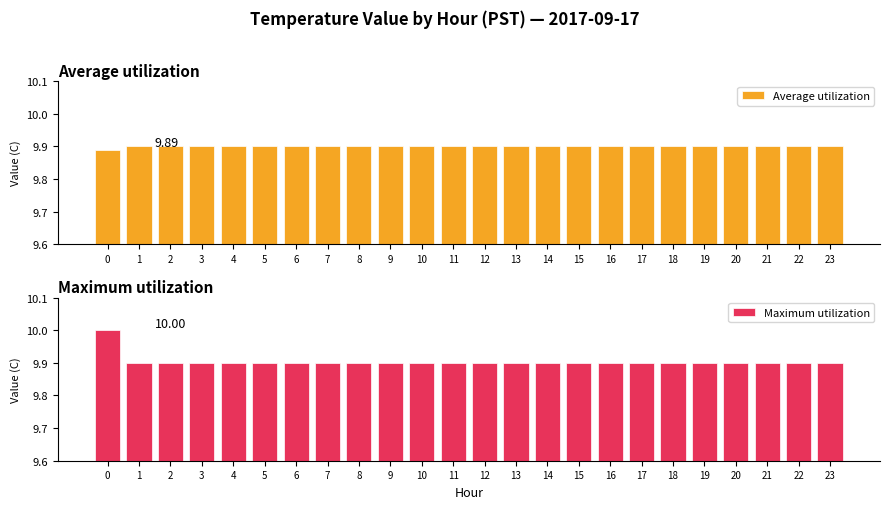

Reading left to right, transcribe all the data shown in this chart.

Average utilization: 9.9	9.9	9.9	9.9	9.9	9.9	9.9	9.9	9.9	9.9	9.9	9.9	9.9	9.9	9.9	9.9	9.9	9.9	9.9	9.9	9.9	9.9	9.9	9.9
Maximum utilization: 10.0	9.9	9.9	9.9	9.9	9.9	9.9	9.9	9.9	9.9	9.9	9.9	9.9	9.9	9.9	9.9	9.9	9.9	9.9	9.9	9.9	9.9	9.9	9.9